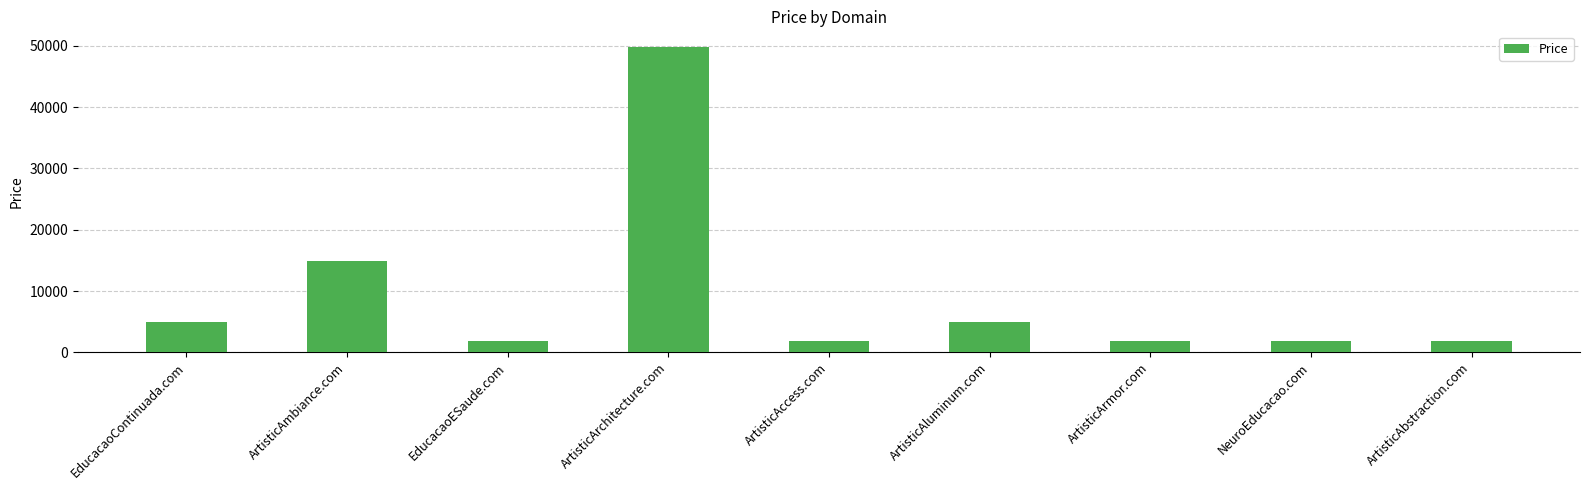

What is the ratio of the value at ArtisticArchitecture.com to the value at NeuroEducacao.com?

26.4